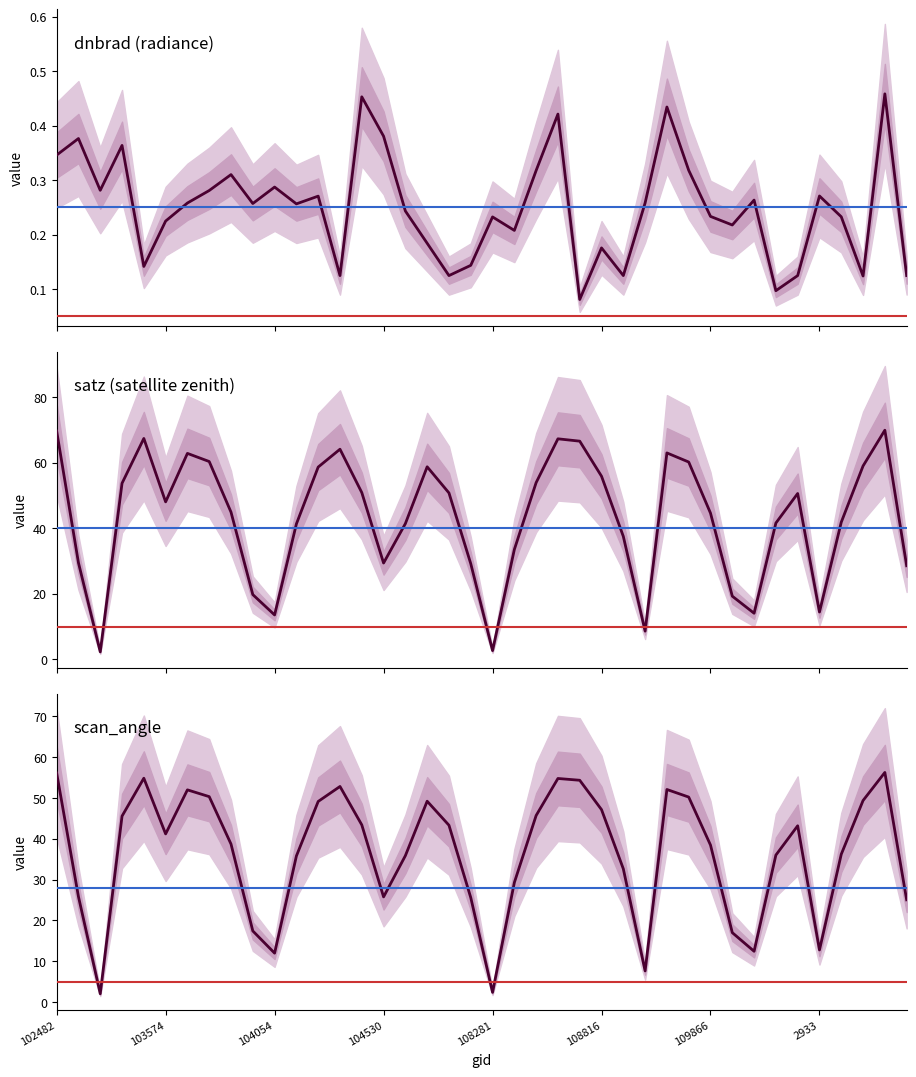

How many lines are shown in the chart?

3